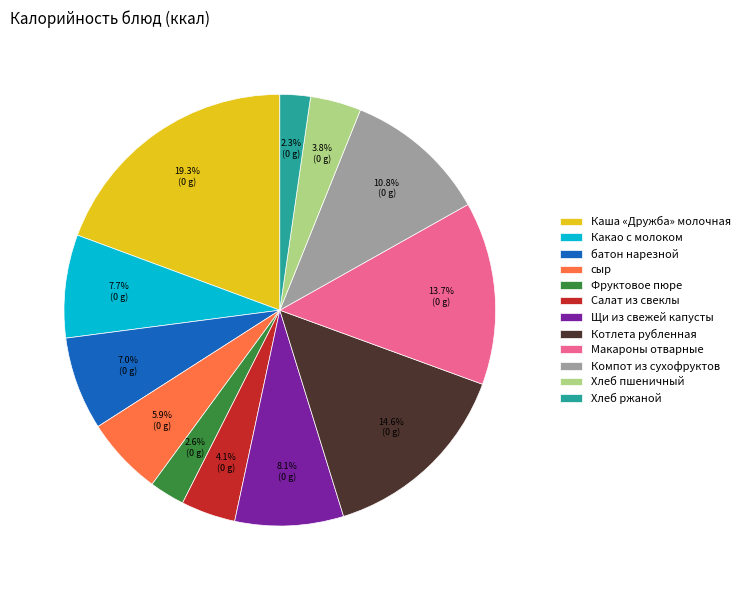

Does any single category account for the majority?

No